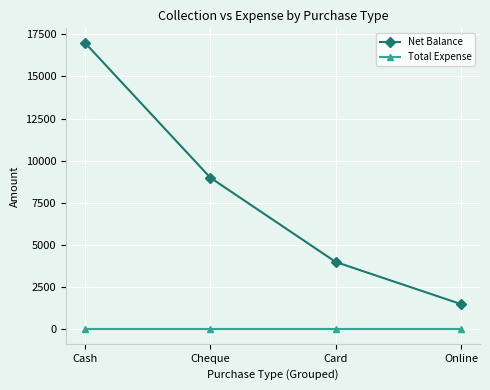

What is the total value across all series at Online?

1500